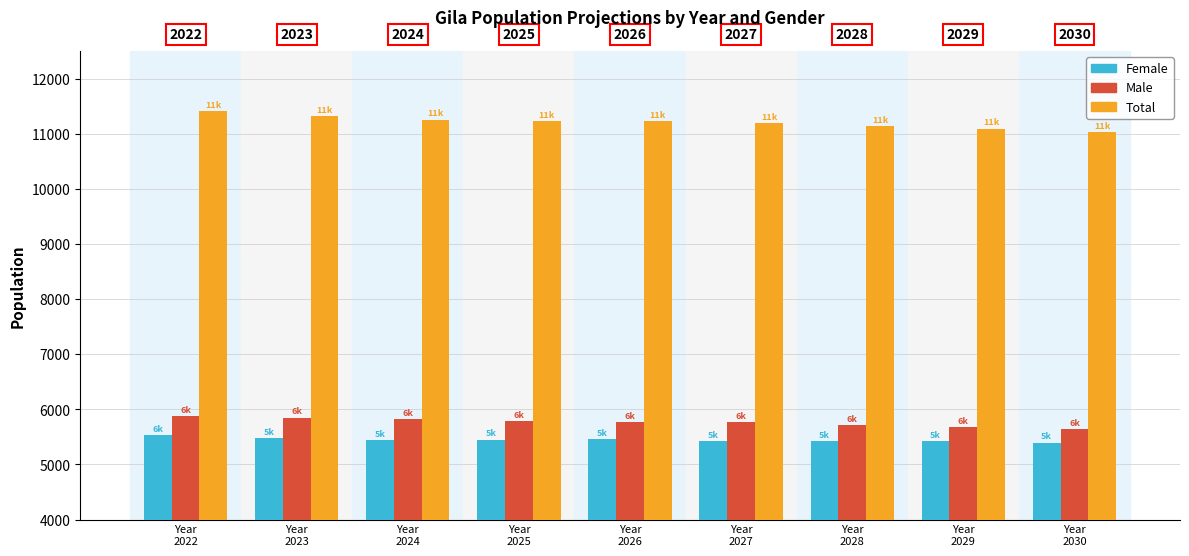

What is the lowest value of the Total series?

11029.1